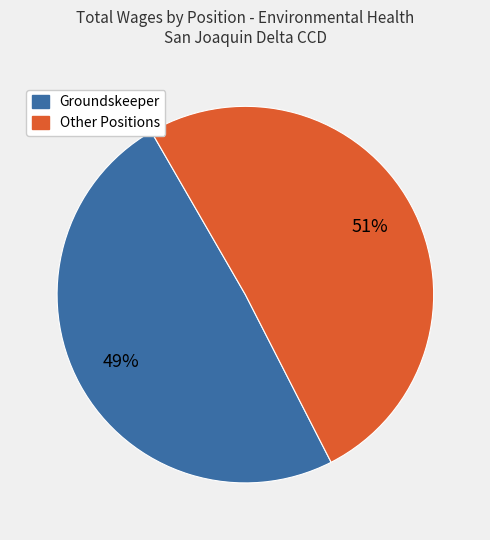

Approximately how many times larger is the value at Other Positions compared to Groundskeeper?

1.0